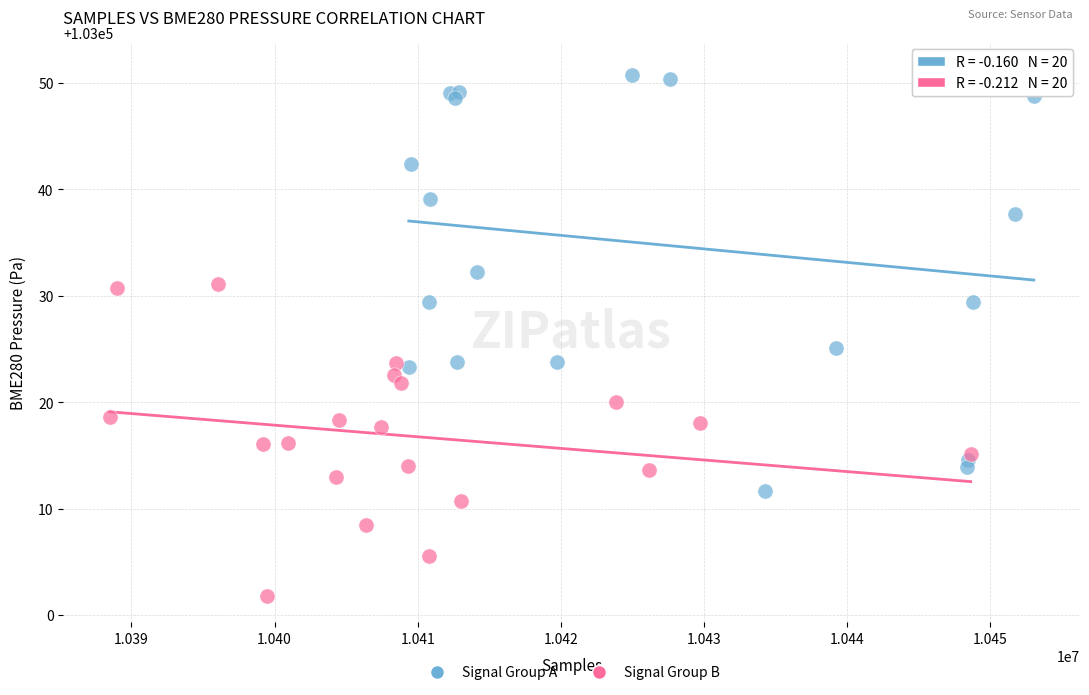

Which series reaches the minimum Y coordinate?

Signal Group B